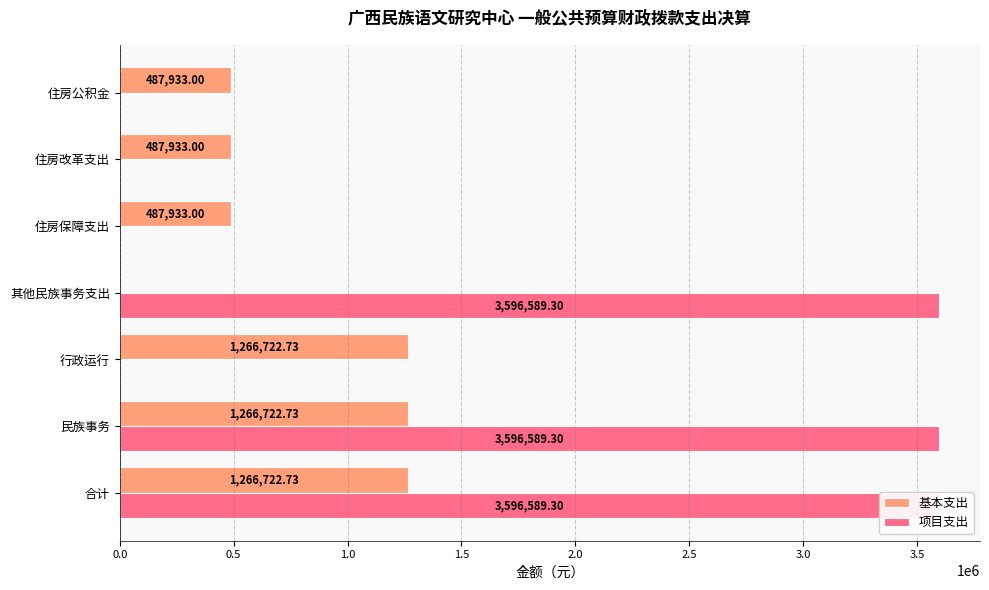

How many positive values does the 基本支出 series have?

6